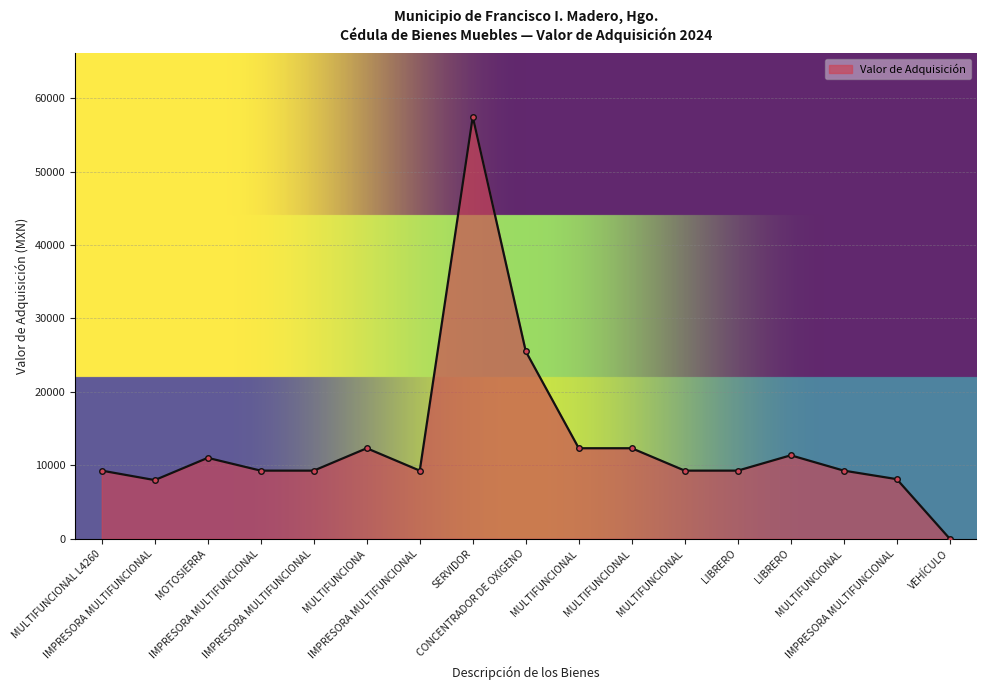

List the labels in order of value, largest first.

SERVIDOR, CONCENTRADOR DE OXIGENO, MULTIFUNCIONA, MULTIFUNCIONAL, MULTIFUNCIONAL, LIBRERO, MOTOSIERRA, LIBRERO, MULTIFUNCIONAL L4260, IMPRESORA MULTIFUNCIONAL, IMPRESORA MULTIFUNCIONAL, IMPRESORA MULTIFUNCIONAL, MULTIFUNCIONAL, MULTIFUNCIONAL, IMPRESORA MULTIFUNCIONAL, IMPRESORA MULTIFUNCIONAL, VEHÍCULO